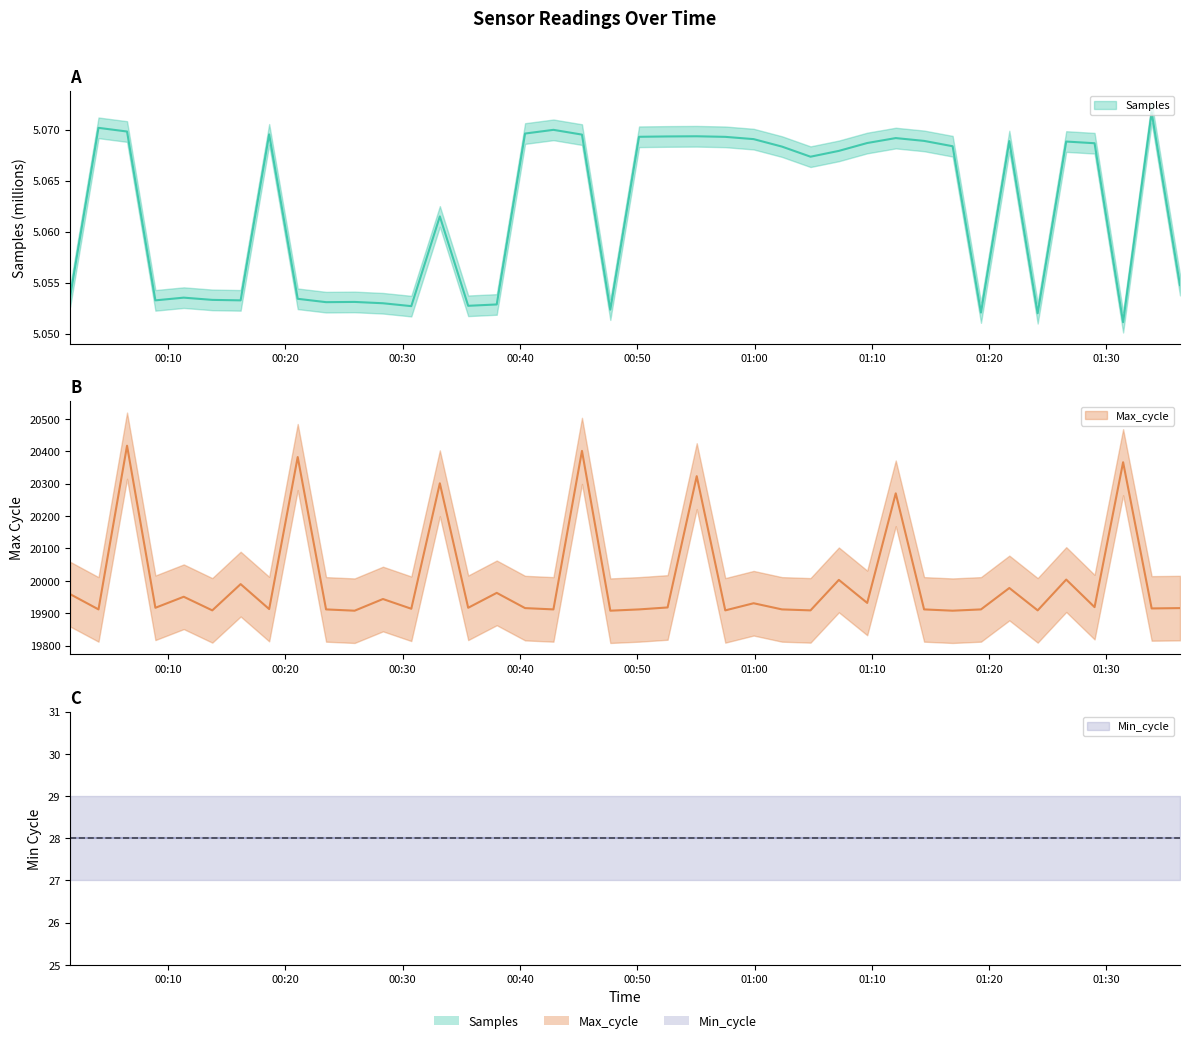

At which label does Max_cycle reach its minimum?

2021/09/06 00:25:54